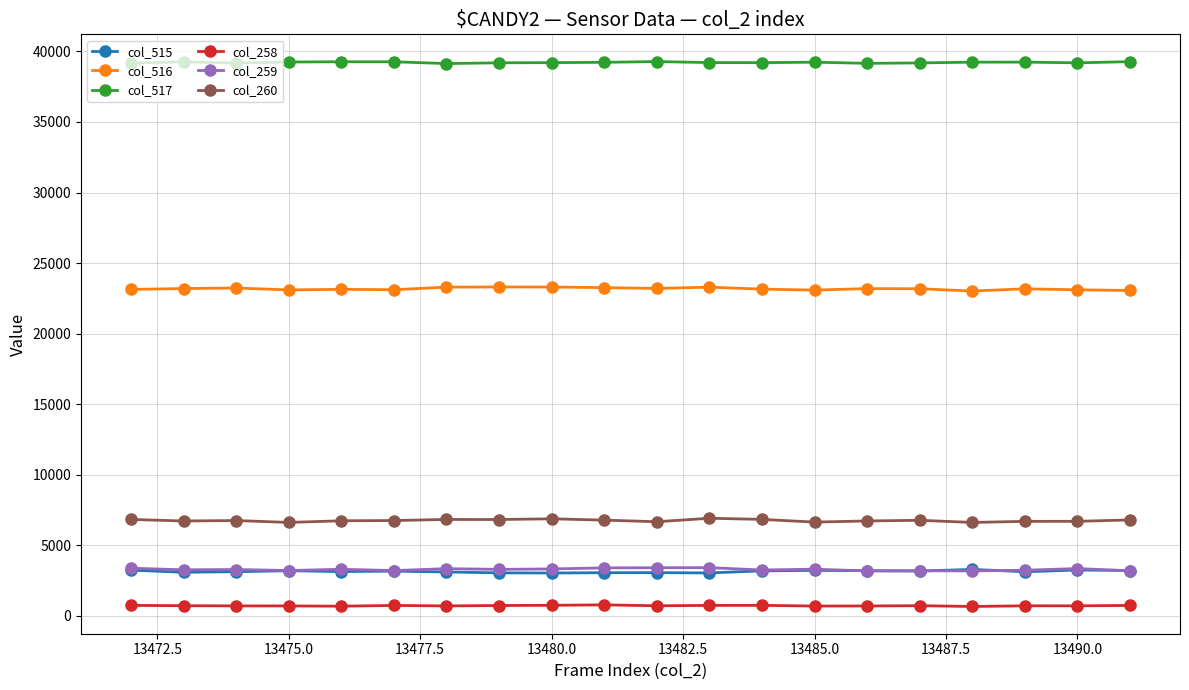

True or false: col_260 has more than 1 points higher than both neighbors.

True